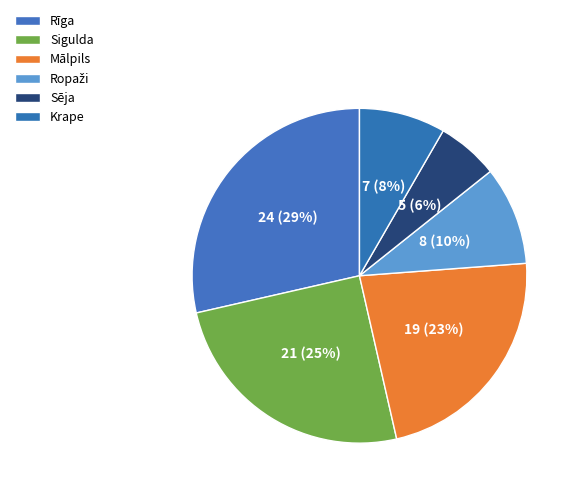

Does Sēja account for over 50% of the chart?

No